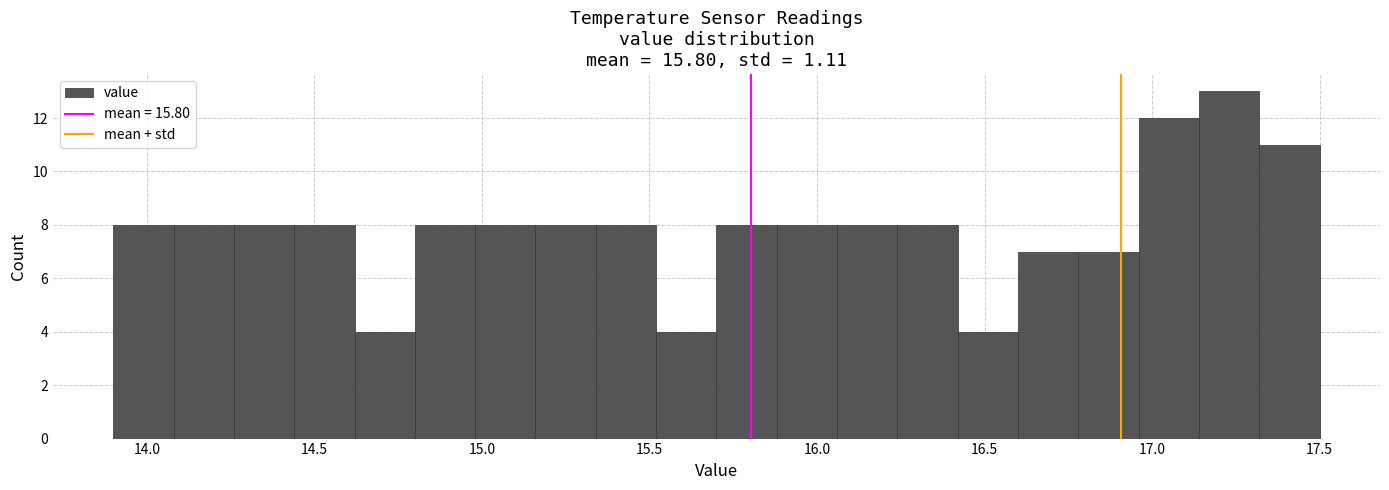

Around what value on the x-axis is the tallest bar? Give the approximate position of its centre, as read against the axis.

17.25